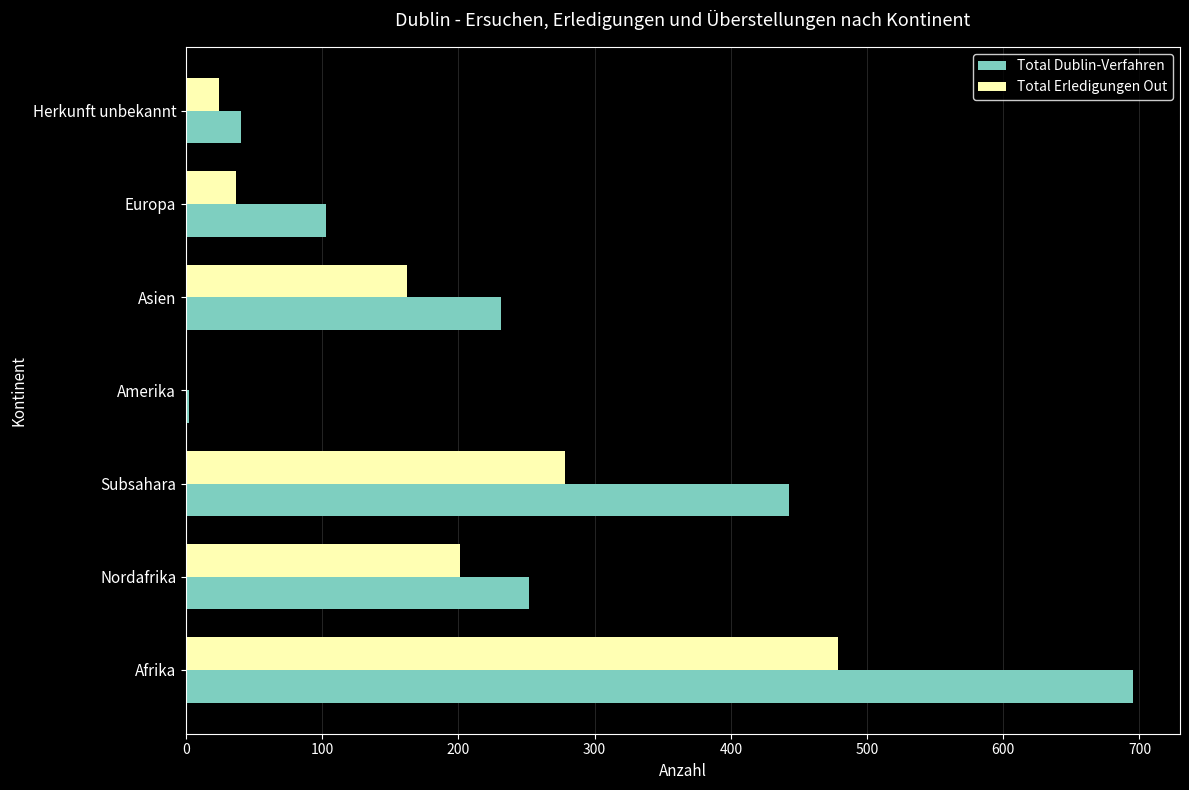

Which series has the largest total across all categories?

Total Dublin-Verfahren